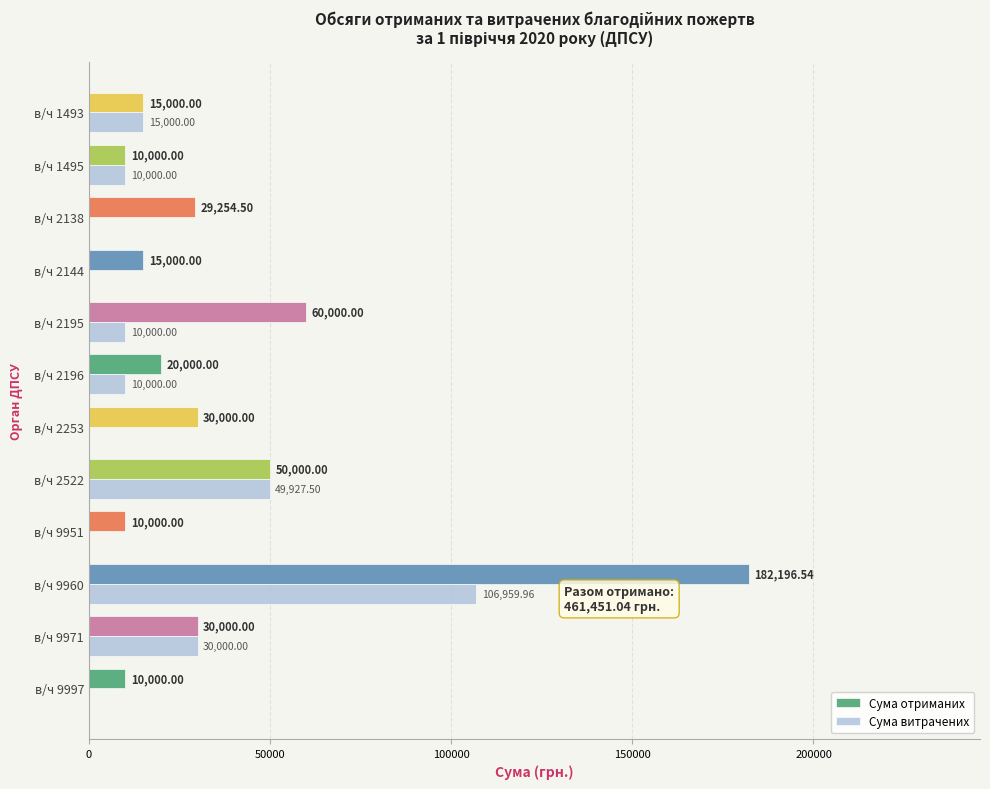

Which series has the largest total across all categories?

Сума отриманих